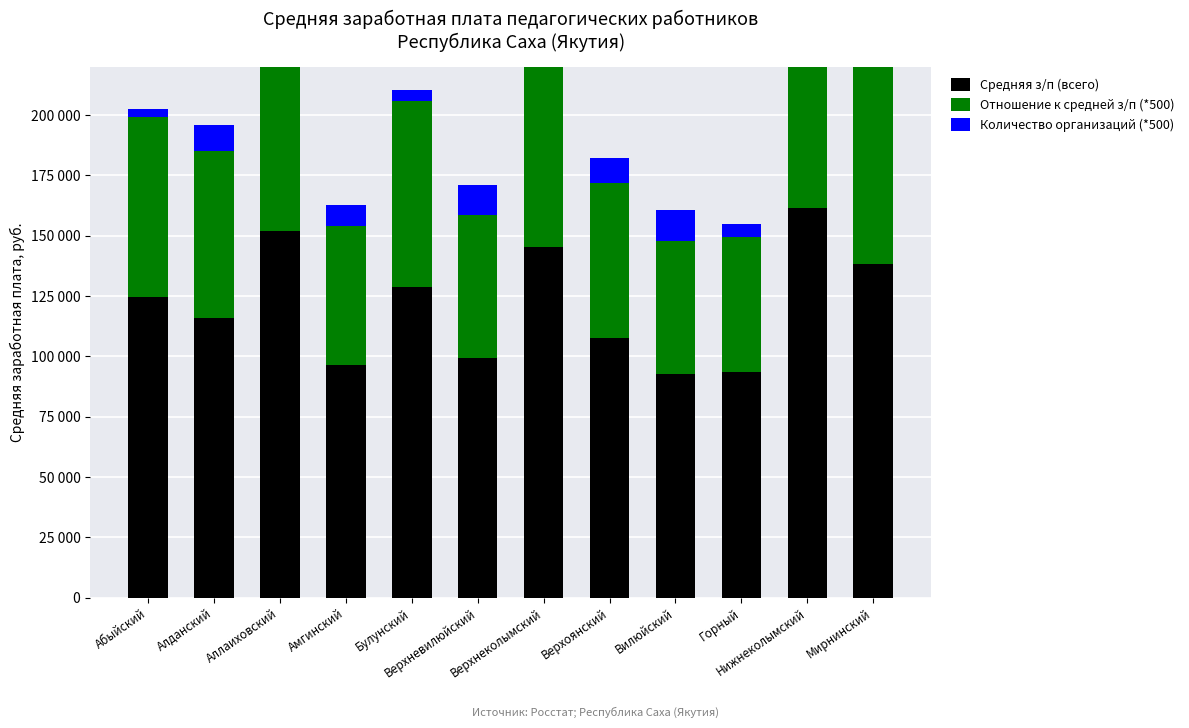

Between Алданский and Горный, which series saw the biggest shift?

Средняя з/п (всего)